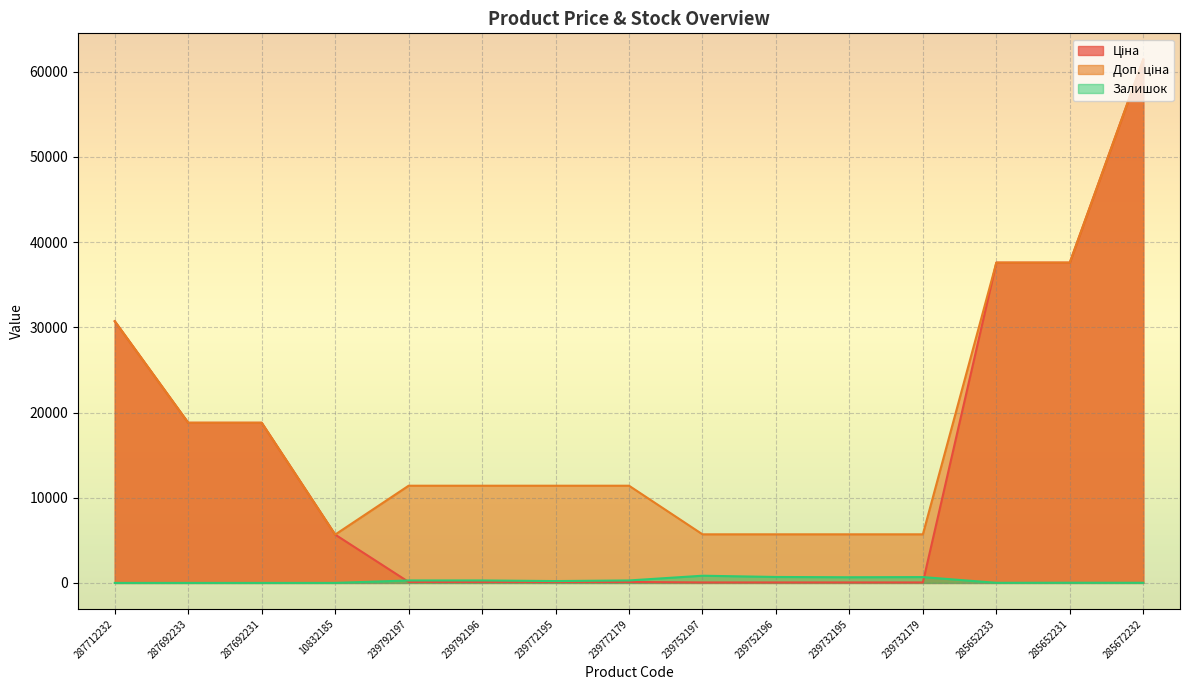

List the labels in order of Доп. ціна value, largest first.

285672232, 285652233, 285652231, 287712232, 287692233, 287692231, 239792197, 239792196, 239772195, 239772179, 239752197, 239752196, 239732195, 239732179, 10832185